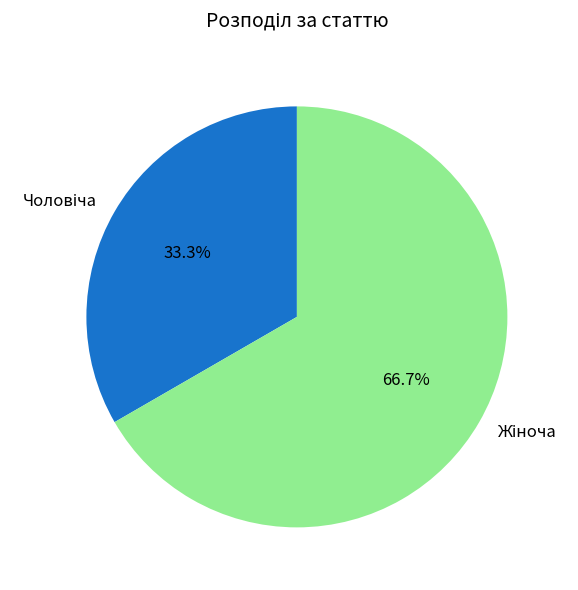

To the nearest percent, what is the difference between the largest and smallest slice percentages?

33%